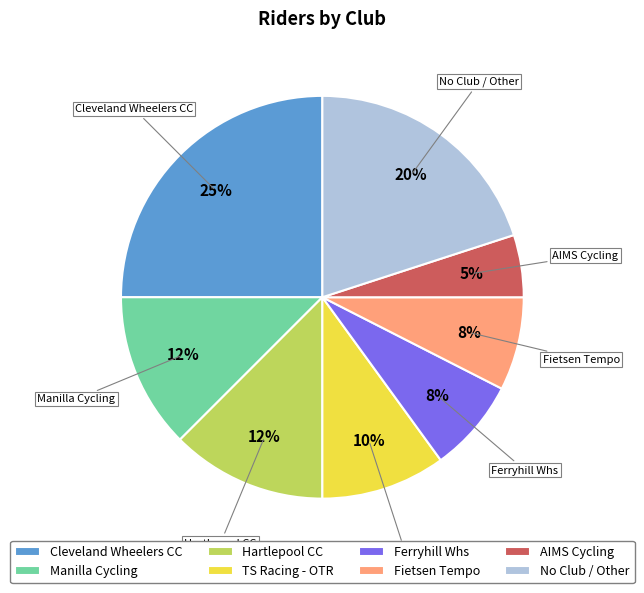

To the nearest percent, what portion does Fietsen Tempo represent?

8%